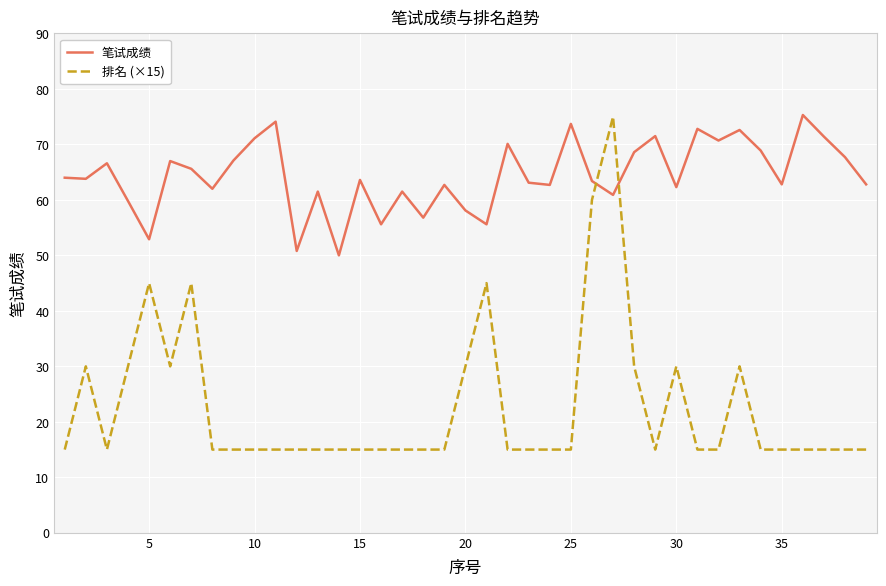

What is the difference between the maximum and minimum values in the 排名 (×15) series?

60.0